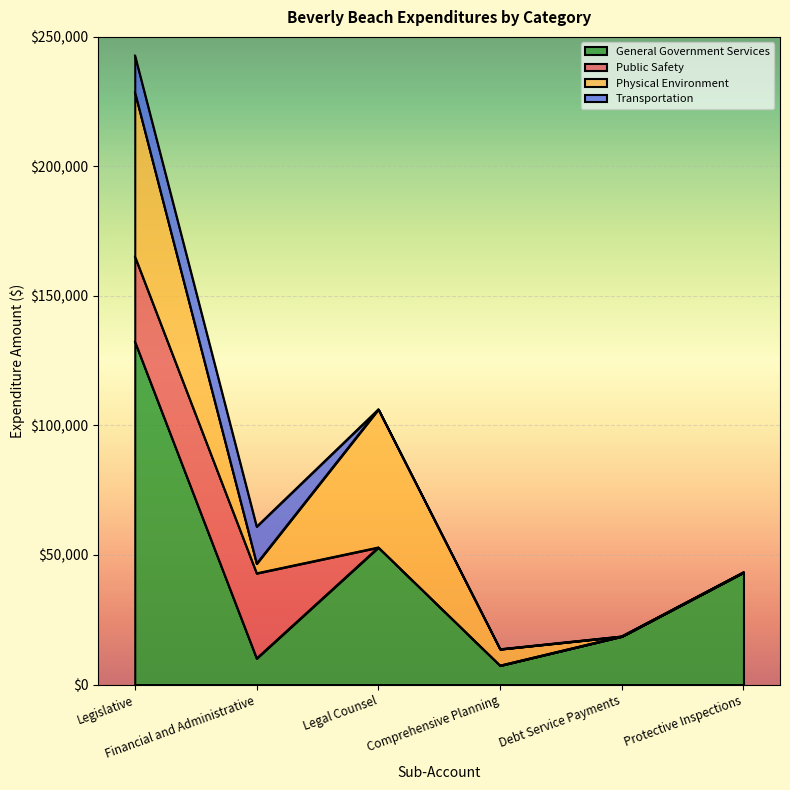

How many data points does each series have?

6